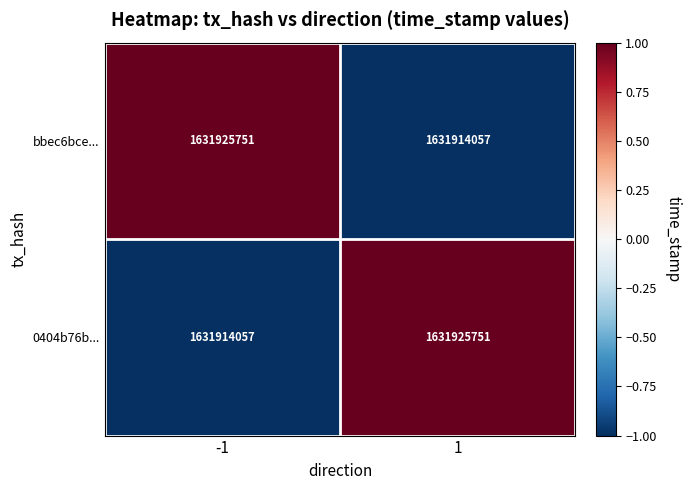

What is the spread (max minus min) of values at -1?

11694